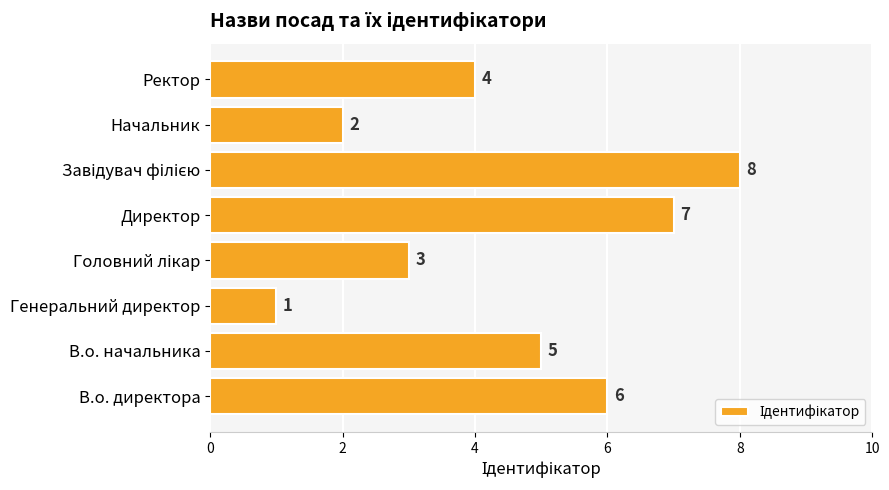

Does the chart contain any negative values?

No